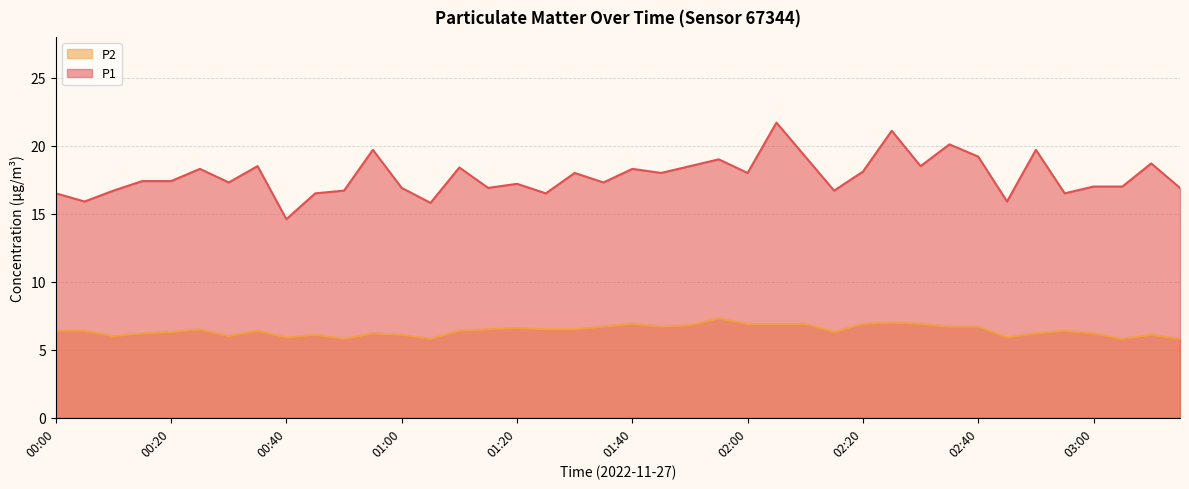

The value of P2 at 02:25 is 9.5. True or false?

False